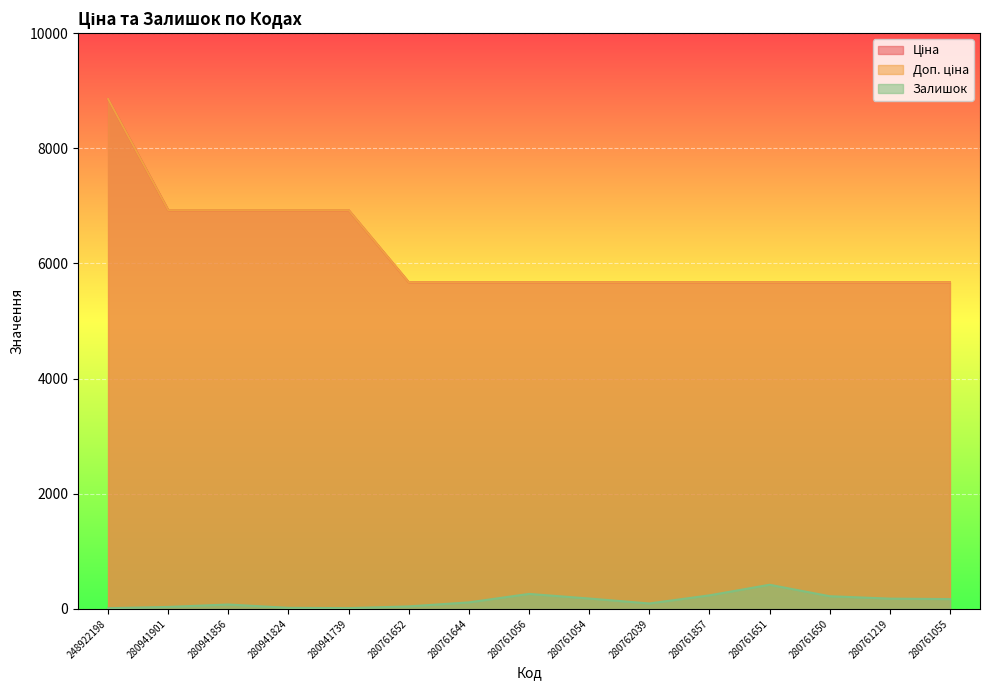

Which category has the highest value in the Доп. ціна series?

248922198